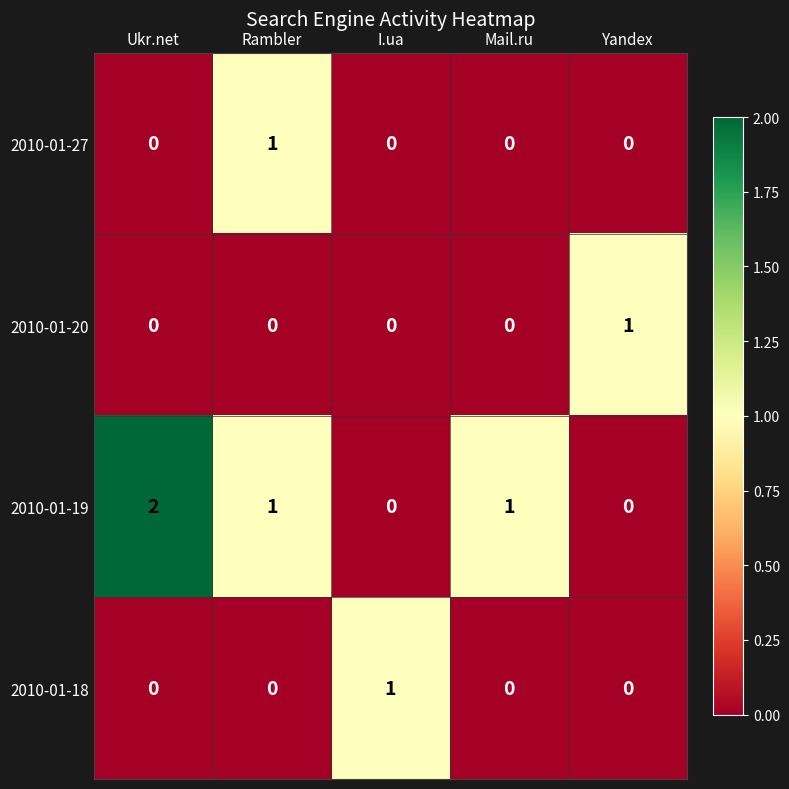

At which label does 2010-01-19 first exceed 1?

Ukr.net